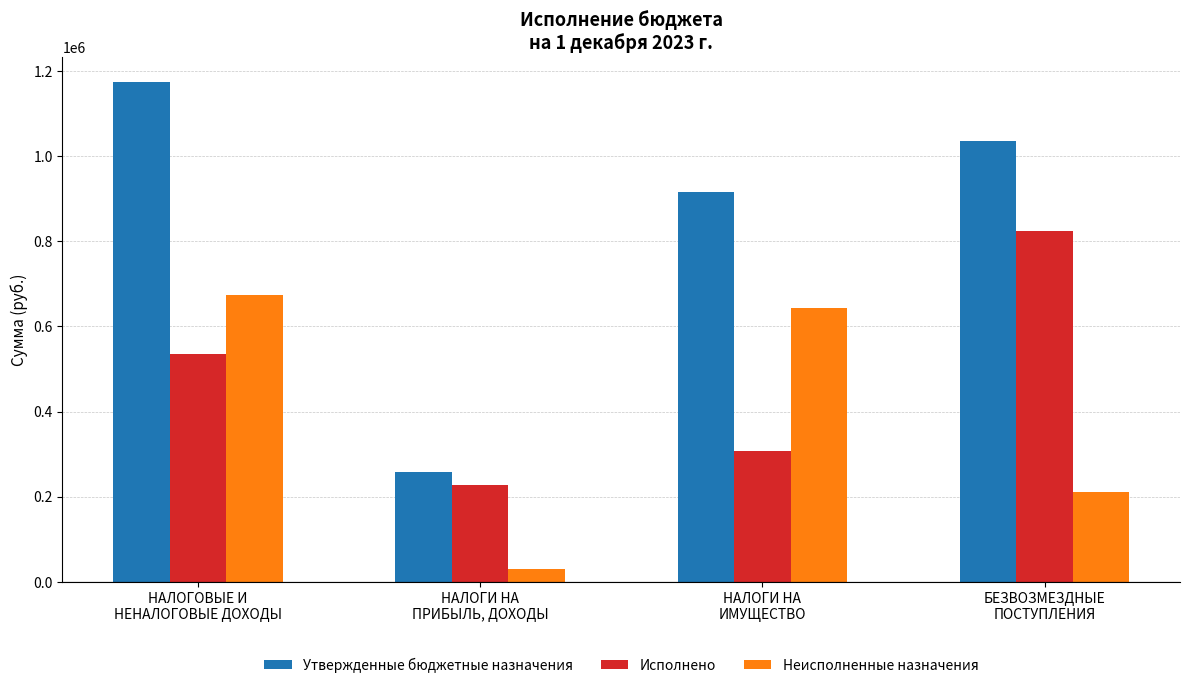

What is the lowest value of the Неисполненные назначения series?

30020.7